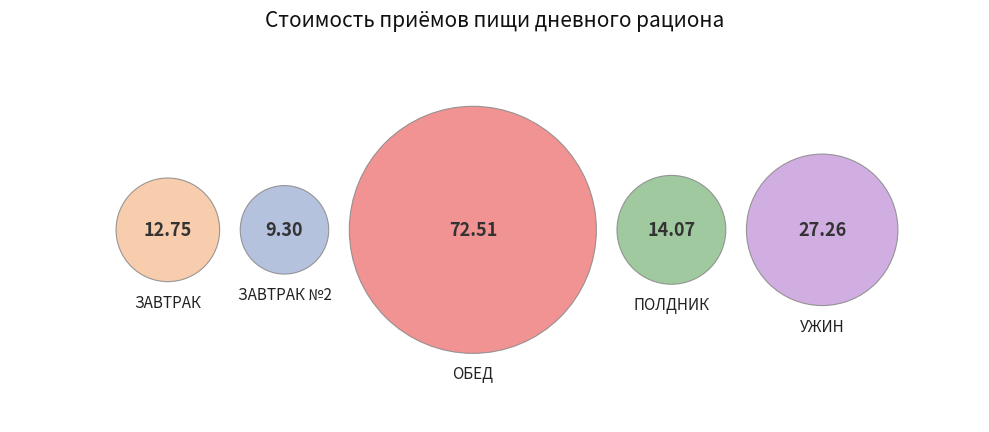

What is the largest slice in the pie chart?

ОБЕД